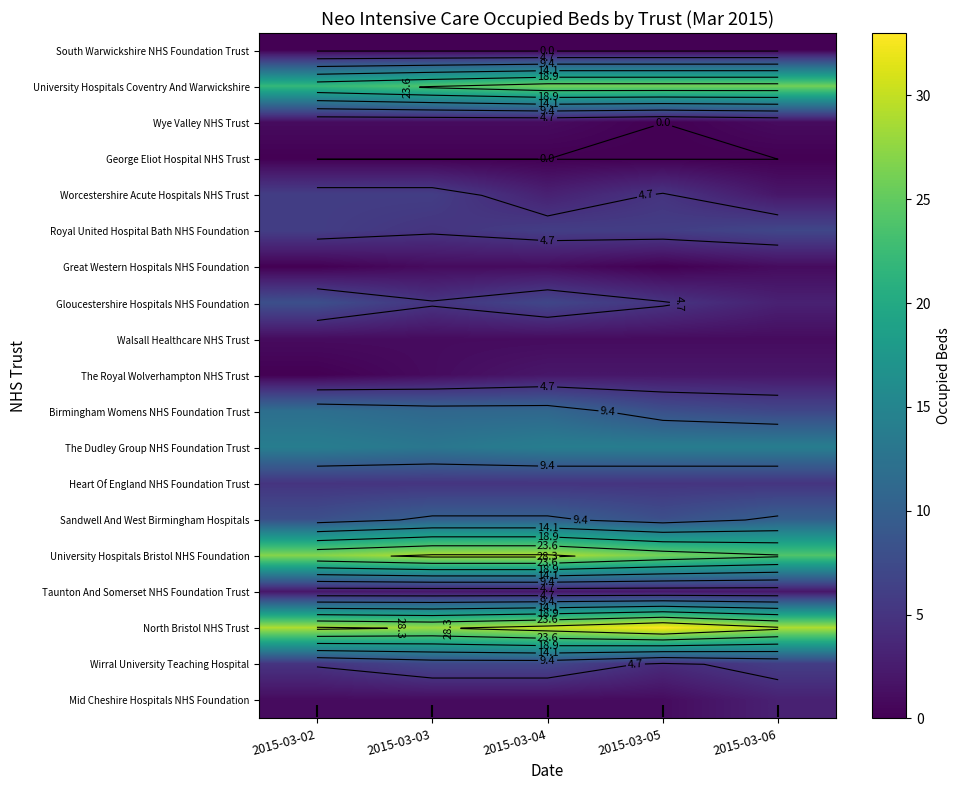

What is the difference between the maximum and minimum values in the Great Western Hospitals NHS Foundation series?

1